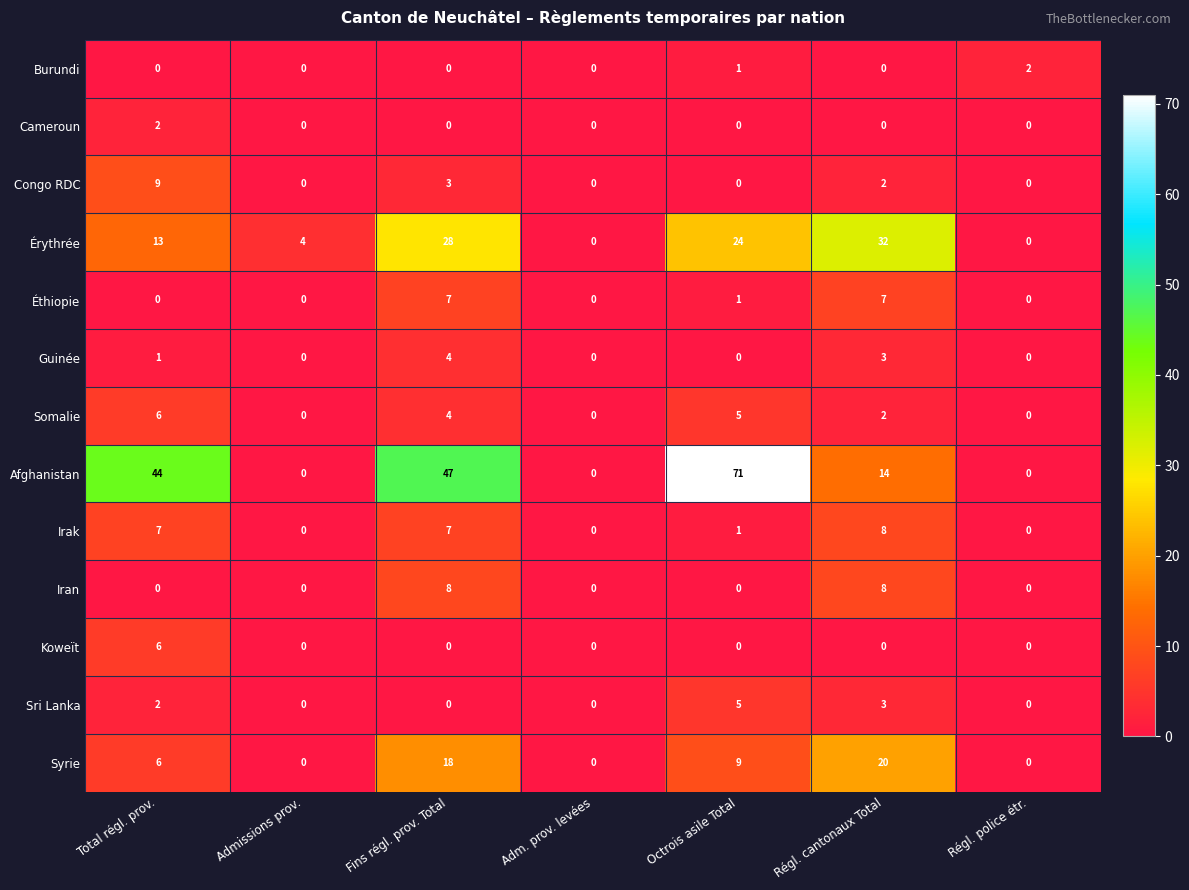

The value of Éthiopie at Total régl. prov. is -4. True or false?

False